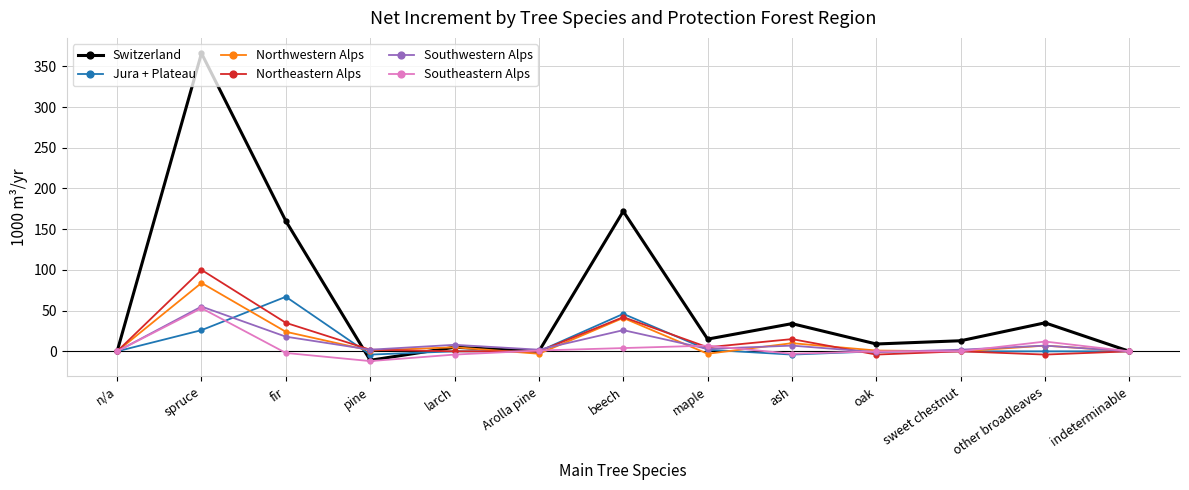

At which category does Jura + Plateau reach its first local peak?

fir